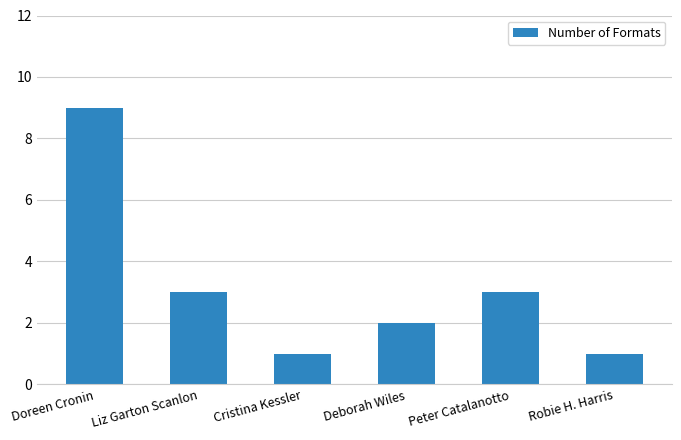

Reading left to right, what are all the values shown in this chart?

Doreen Cronin=9	Liz Garton Scanlon=3	Cristina Kessler=1	Deborah Wiles=2	Peter Catalanotto=3	Robie H. Harris=1